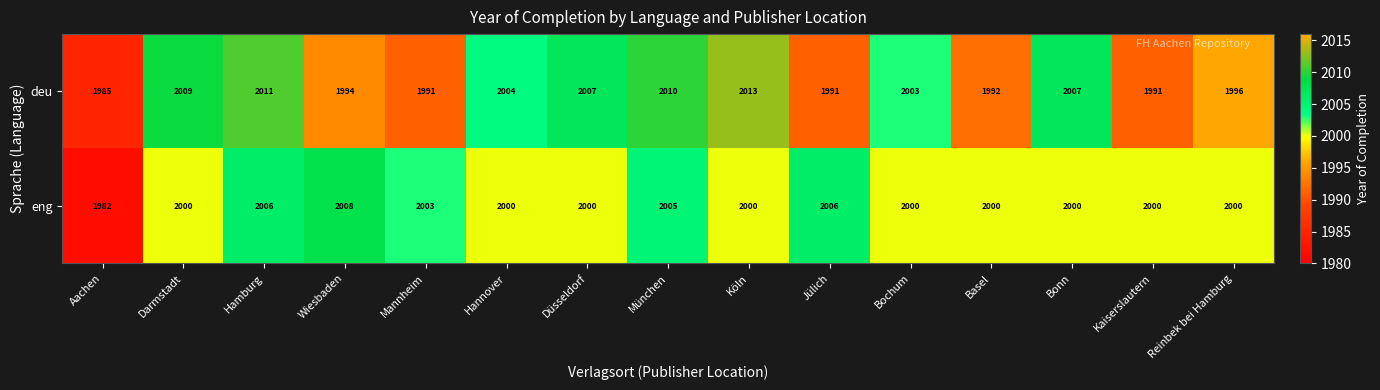

What is the total value across all series at Hamburg?

4017